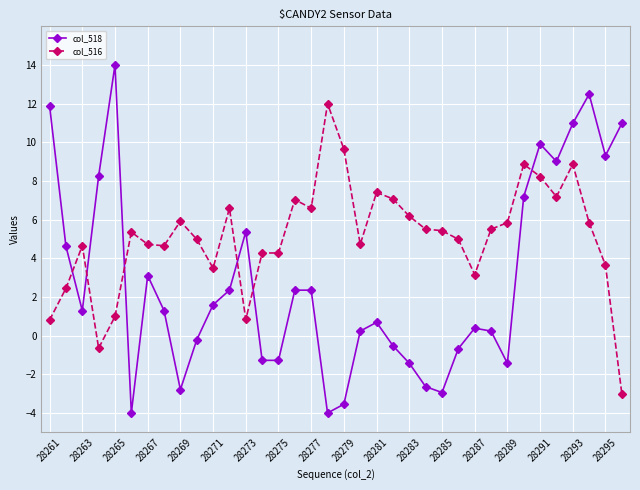

List the series in order of their overall mean, highest first.

col_516, col_518